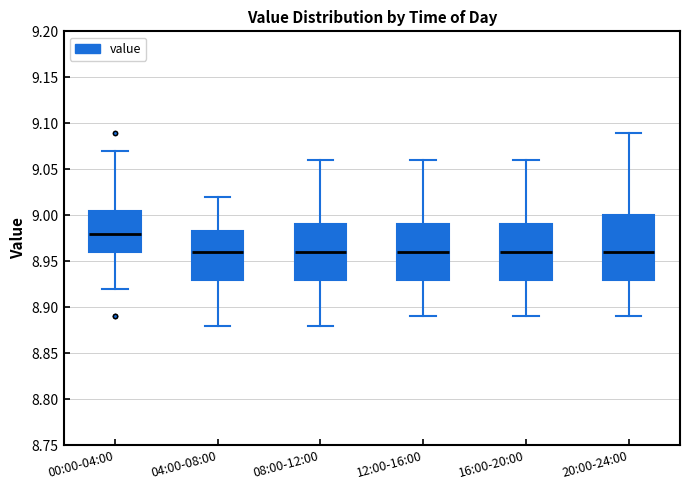

Where is the lower edge of the box for 08:00-12:00 on the y-axis? The values are not printed on the chart, so give them approximately, as read against the axis.

8.930